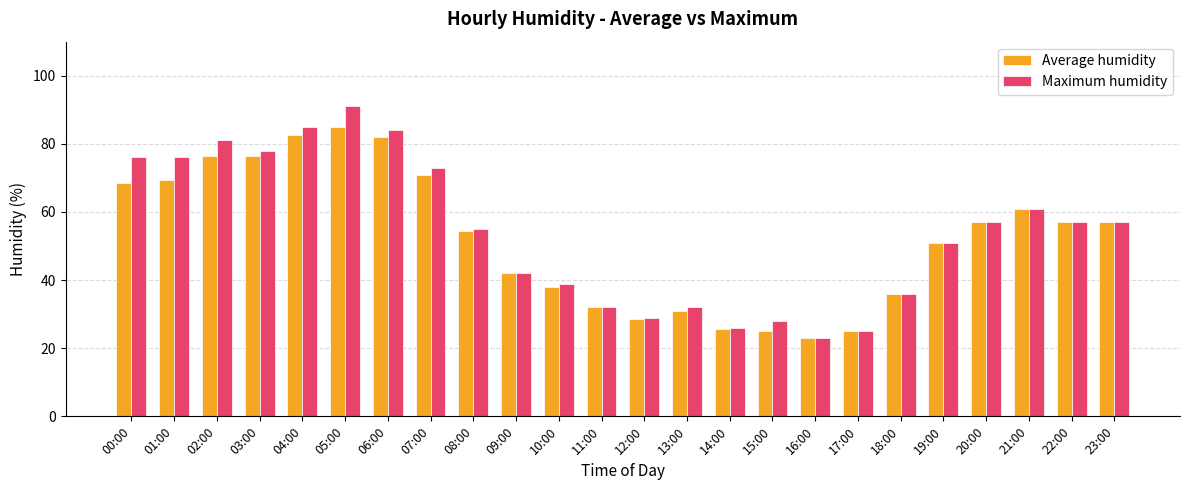

True or false: Maximum humidity has a value of 51.0 at 19:00.

True